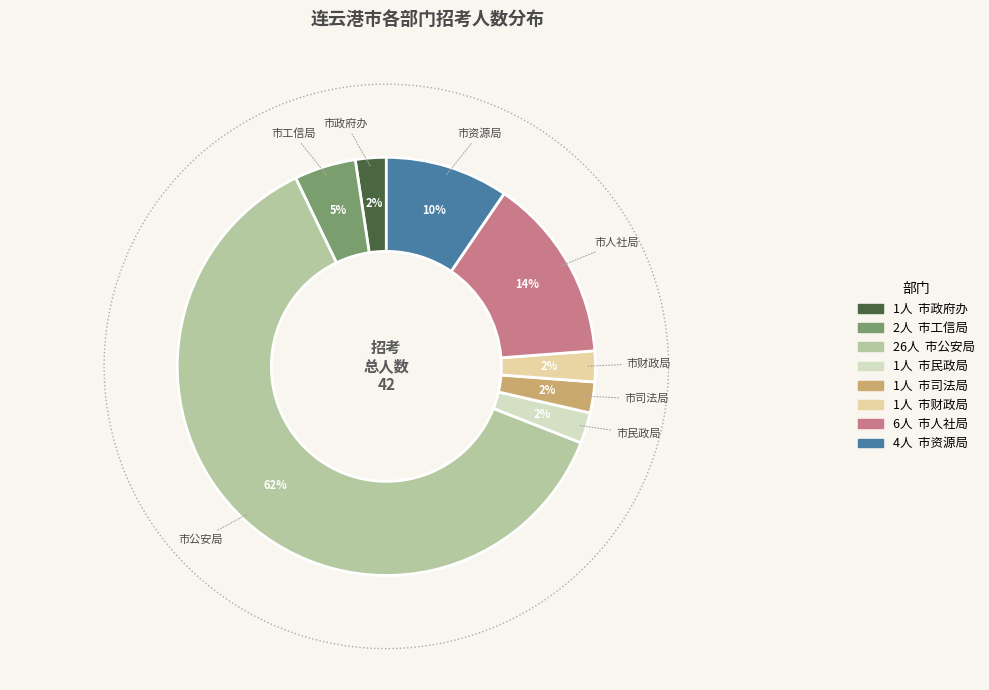

True or false: 市财政局 accounts for 2% of the total.

True